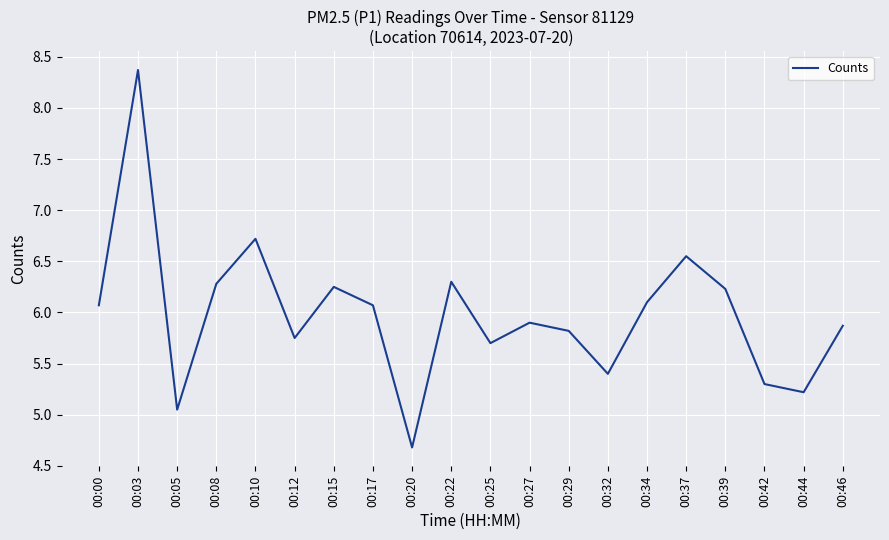

Approximately how many times larger is the value at 00:12 compared to 00:08?

0.9